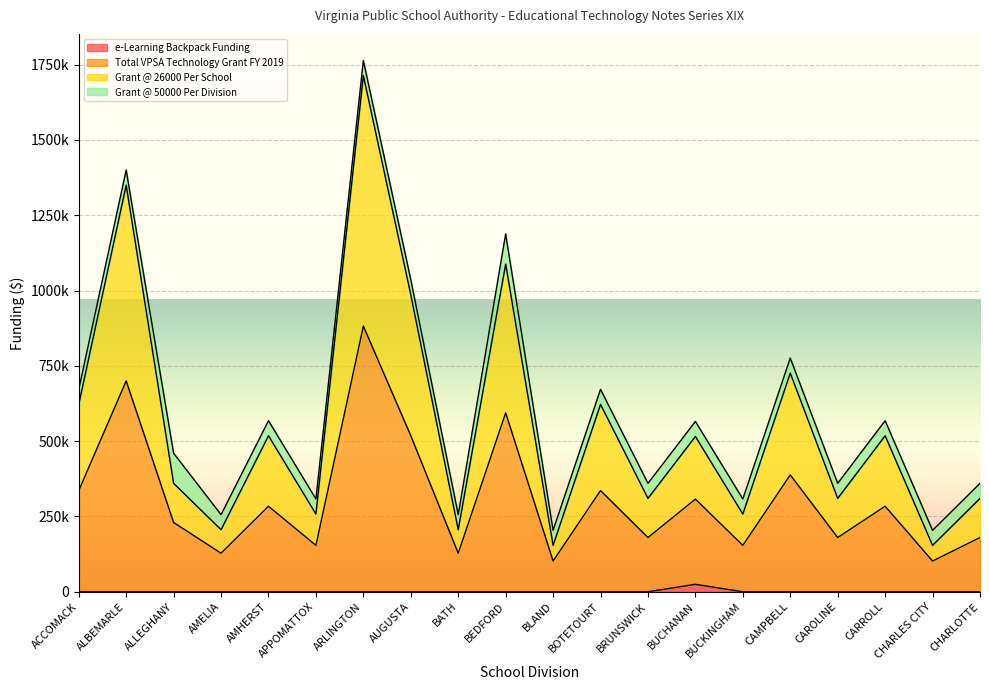

The e-Learning Backpack Funding series shows 0 at BATH. True or false?

True